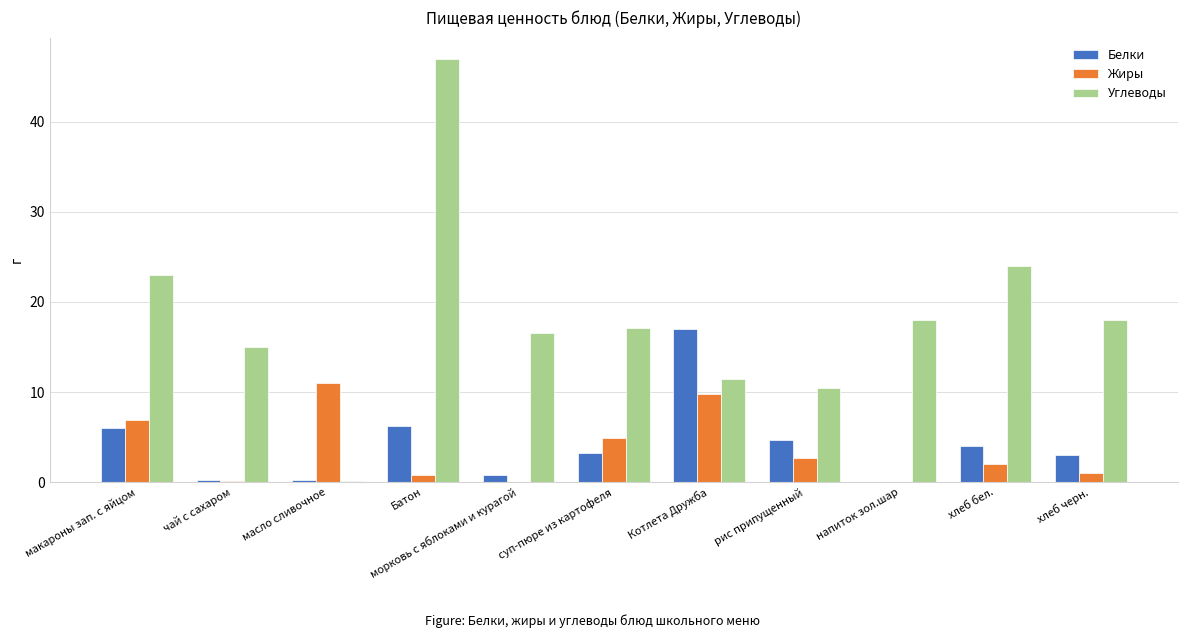

Read the Углеводы value at хлеб бел..

24.0